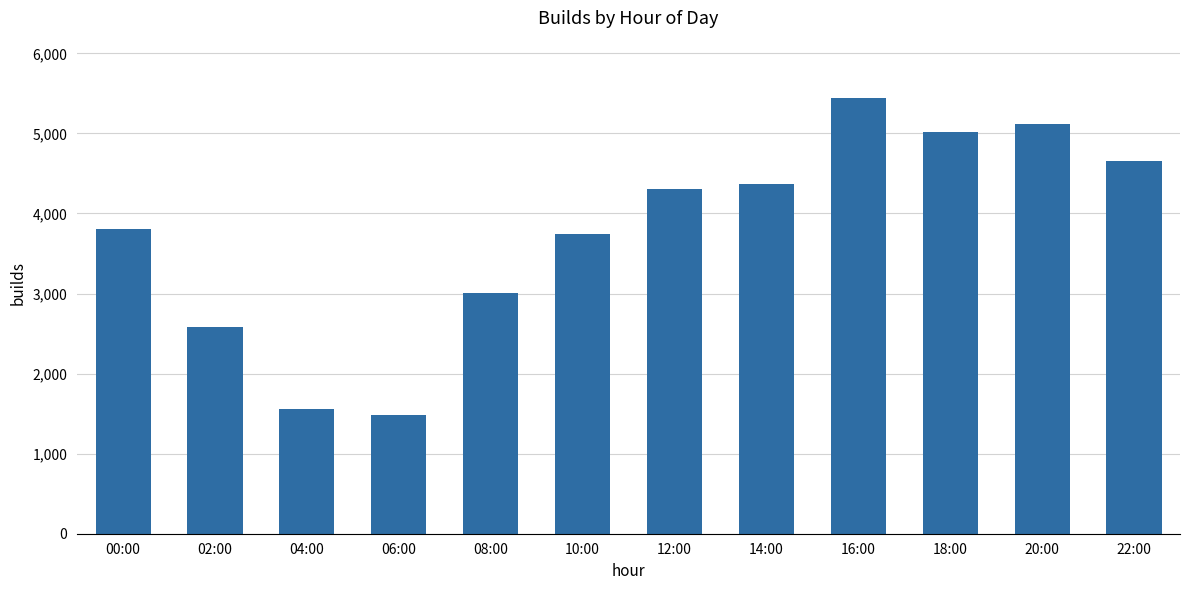

How many values are below 4302?

6